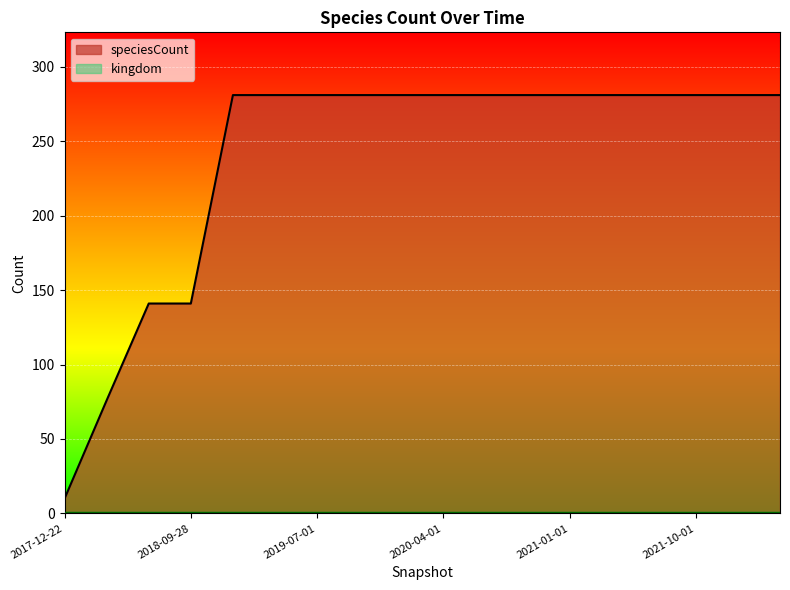

What is the ratio of the value at 2018-04-09 to the value at 2019-10-09?

0.3